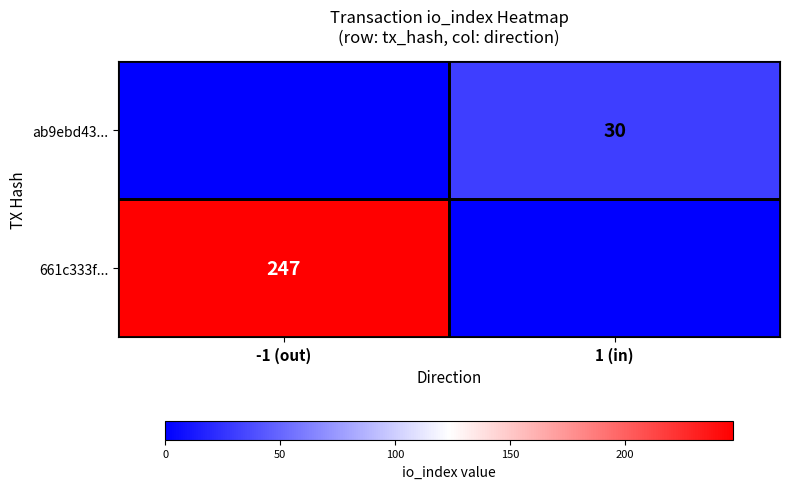

Is the value of ab9ebd43... at 1 (in) greater than the value of 661c333f... at -1 (out)?

No